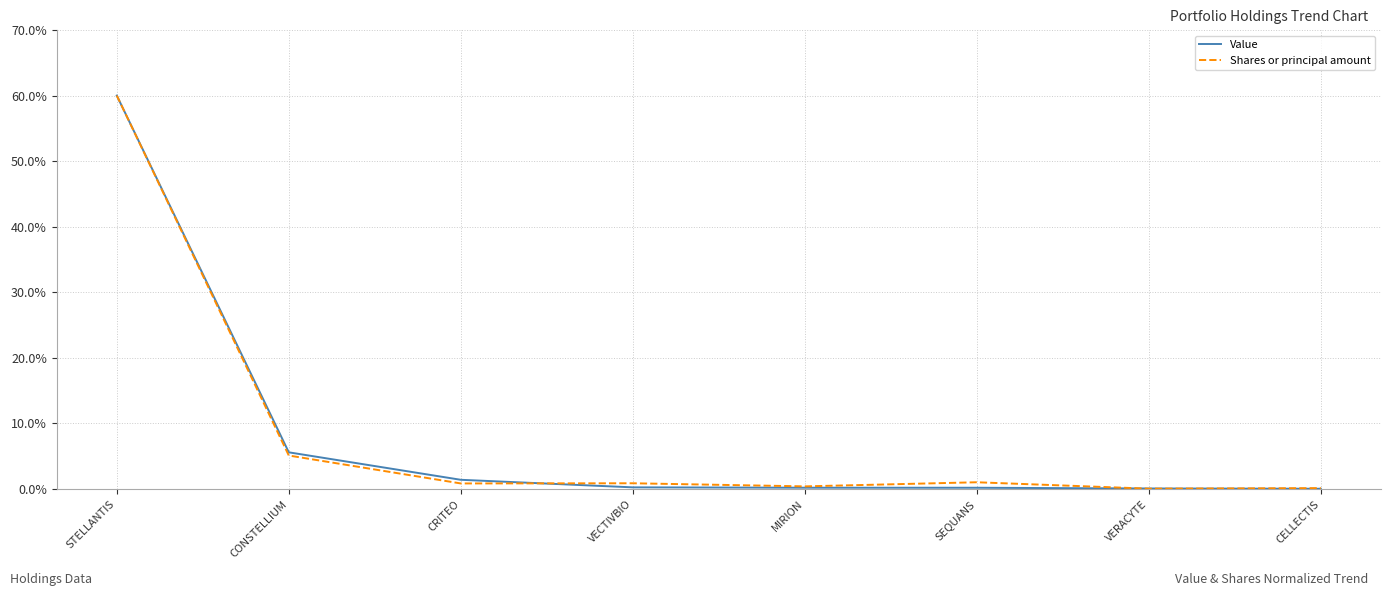

The Shares or principal amount series shows 5.1 at CONSTELLIUM. True or false?

True